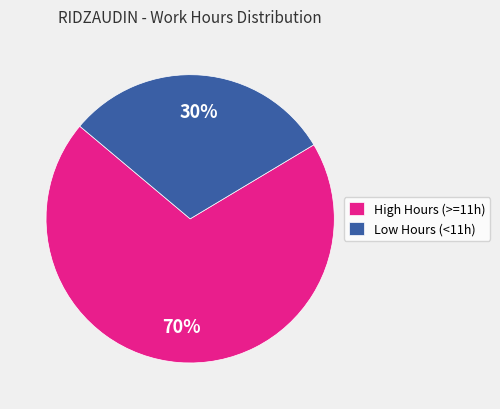

Do Low Hours (<11h) and High Hours (>=11h) together represent more than half of the pie?

Yes